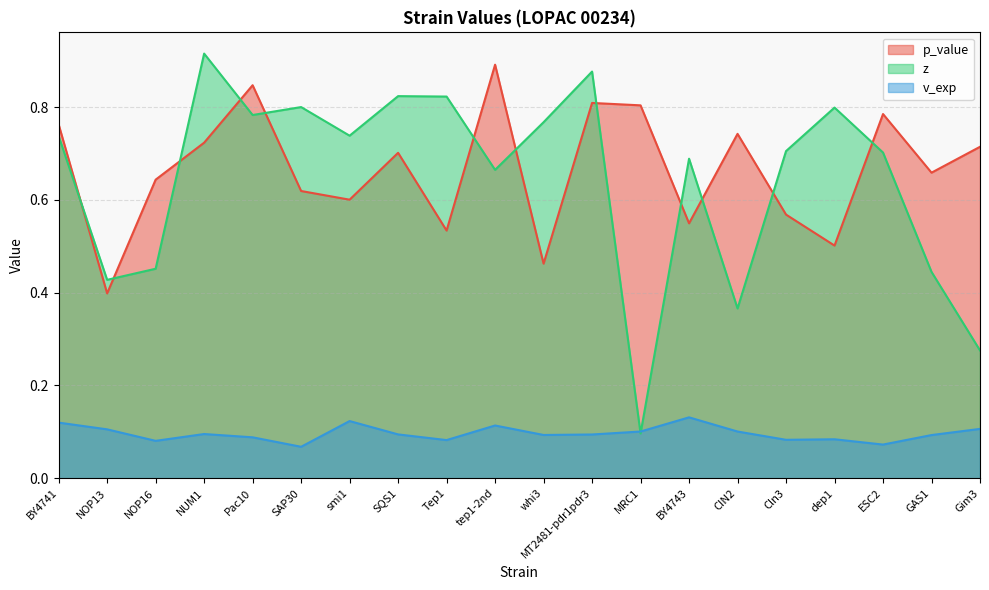

What is the total value across all series at Cln3?

1.4